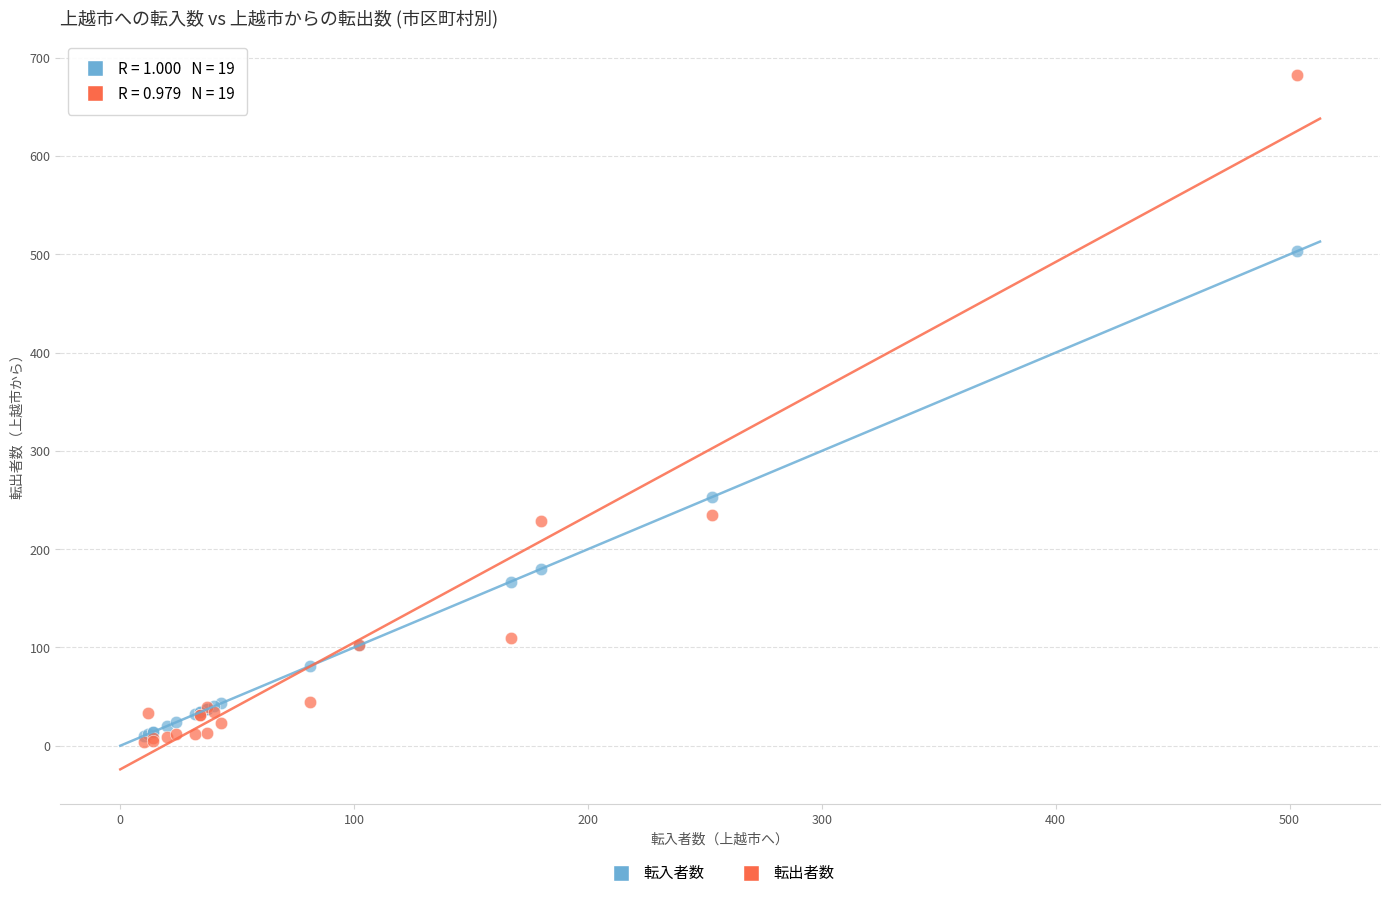

Across all series, what Y value is closest to 343?

253